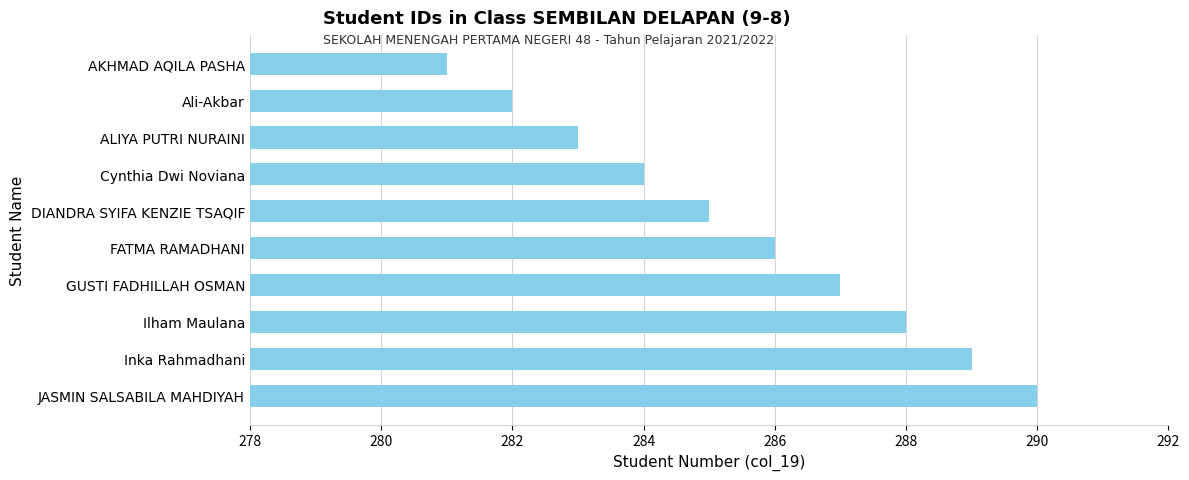

What is the ratio of the value at JASMIN SALSABILA MAHDIYAH to the value at ALIYA PUTRI NURAINI?

1.0